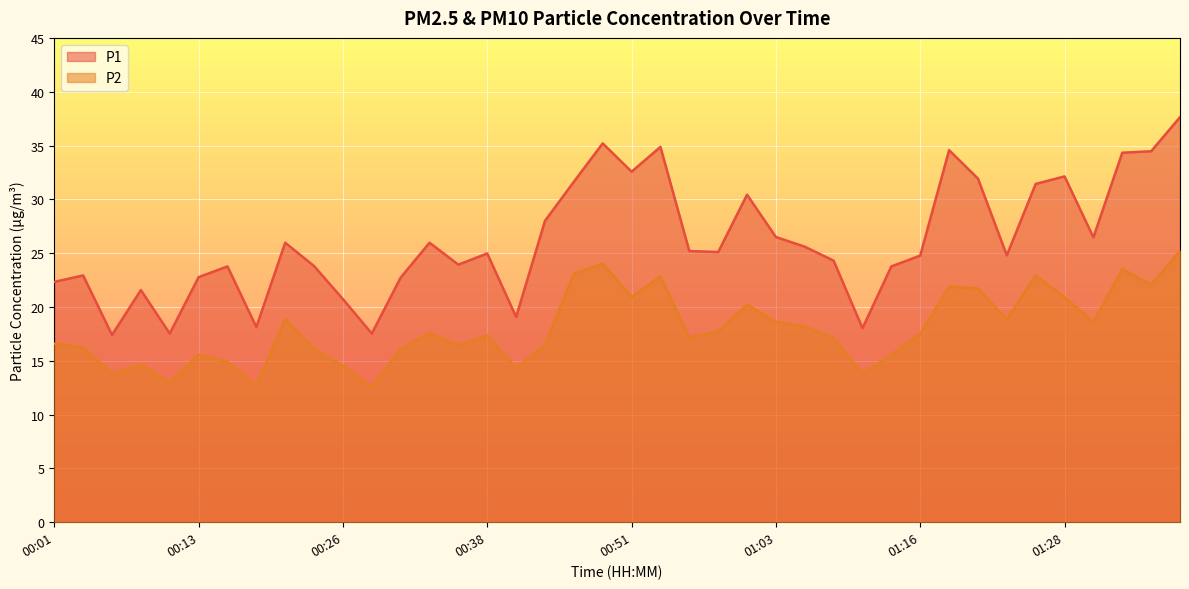

Where is the first local maximum for P1?

00:03